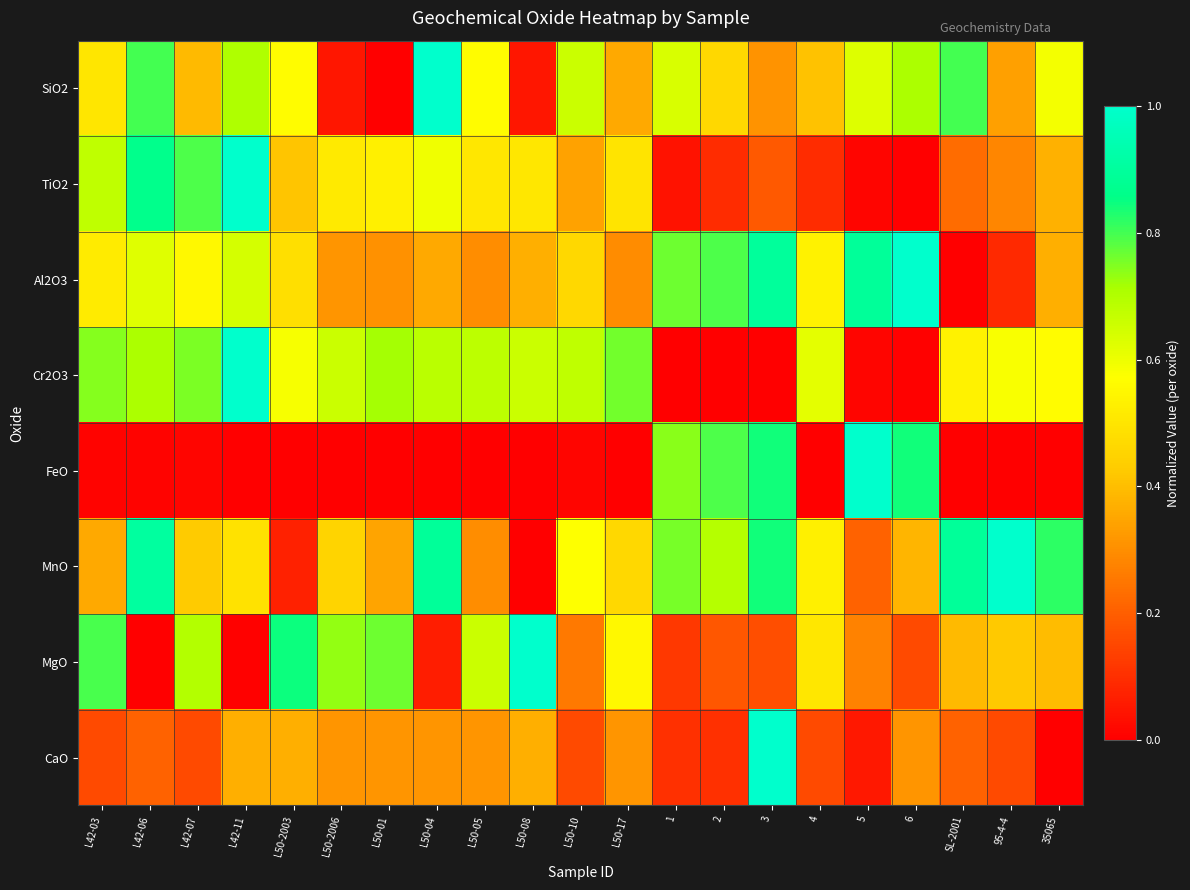

Between L50-01 and 3, which series saw the biggest shift?

FeO